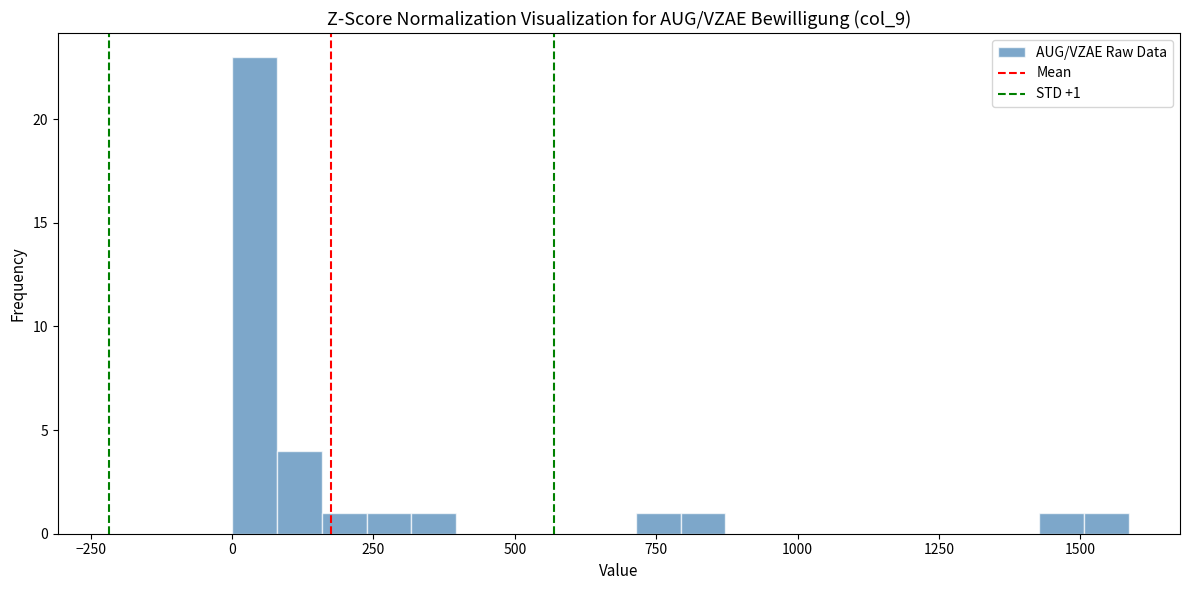

Around what value on the x-axis is the tallest bar? Give the approximate position of its centre, as read against the axis.

50